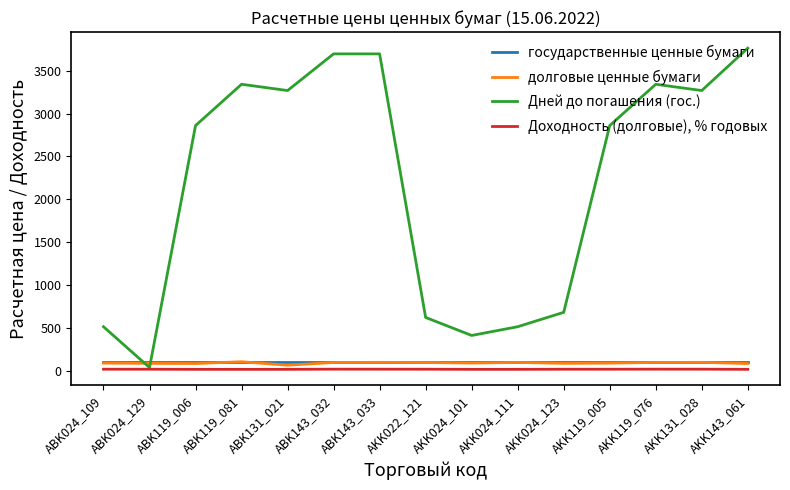

List the series in order of their peak value, highest first.

Дней до погашения (гос.), долговые ценные бумаги, государственные ценные бумаги, Доходность (долговые), % годовых